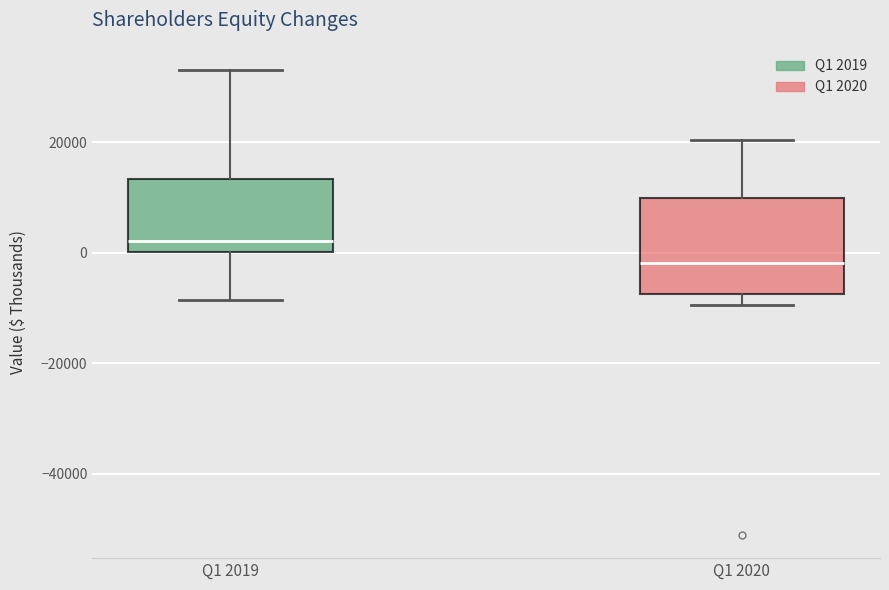

Comparing the boxes themselves (not the whiskers), which one is the tallest?

Q1 2020